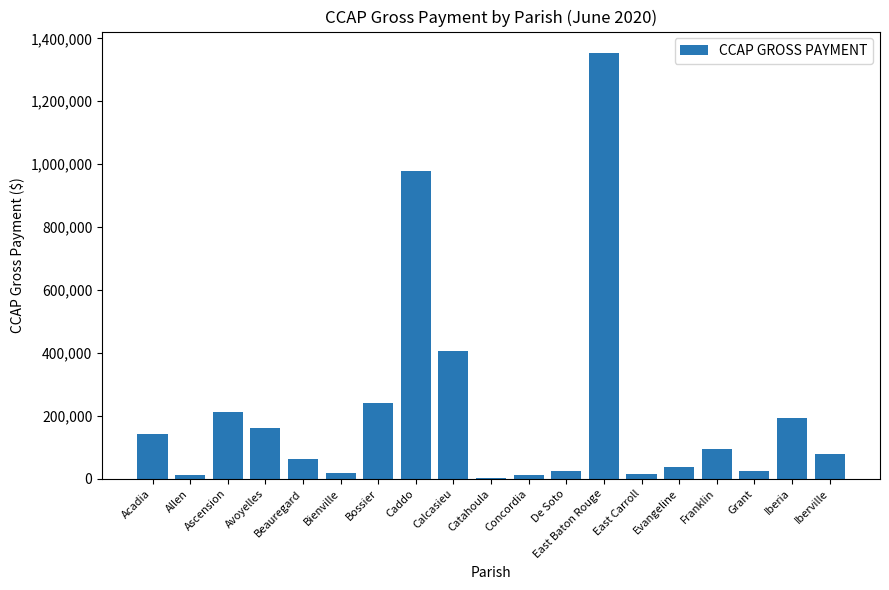

At which category does the chart reach its peak across all series?

East Baton Rouge